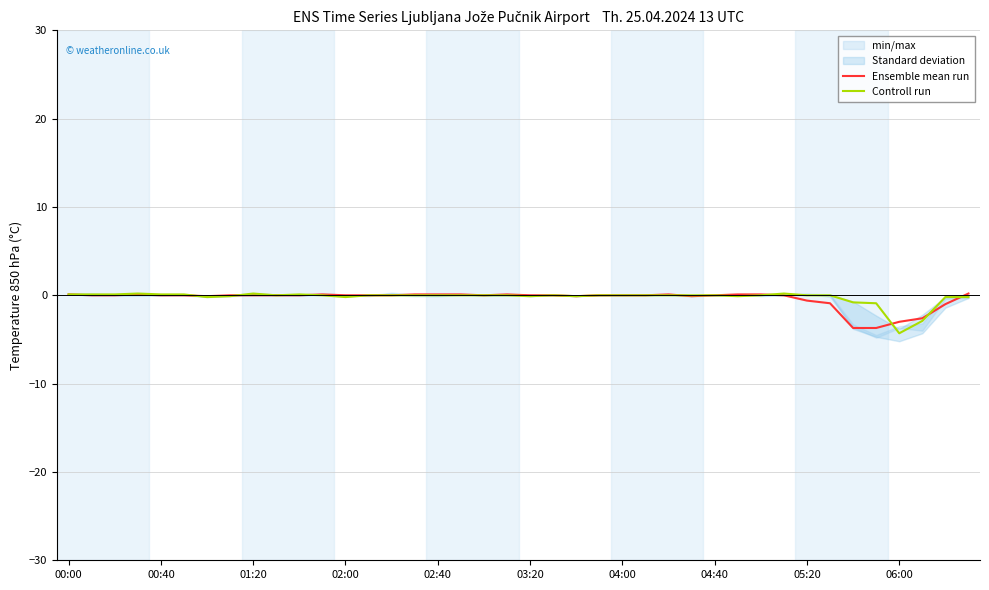

What is the lowest value of the Controll run series?

-4.3